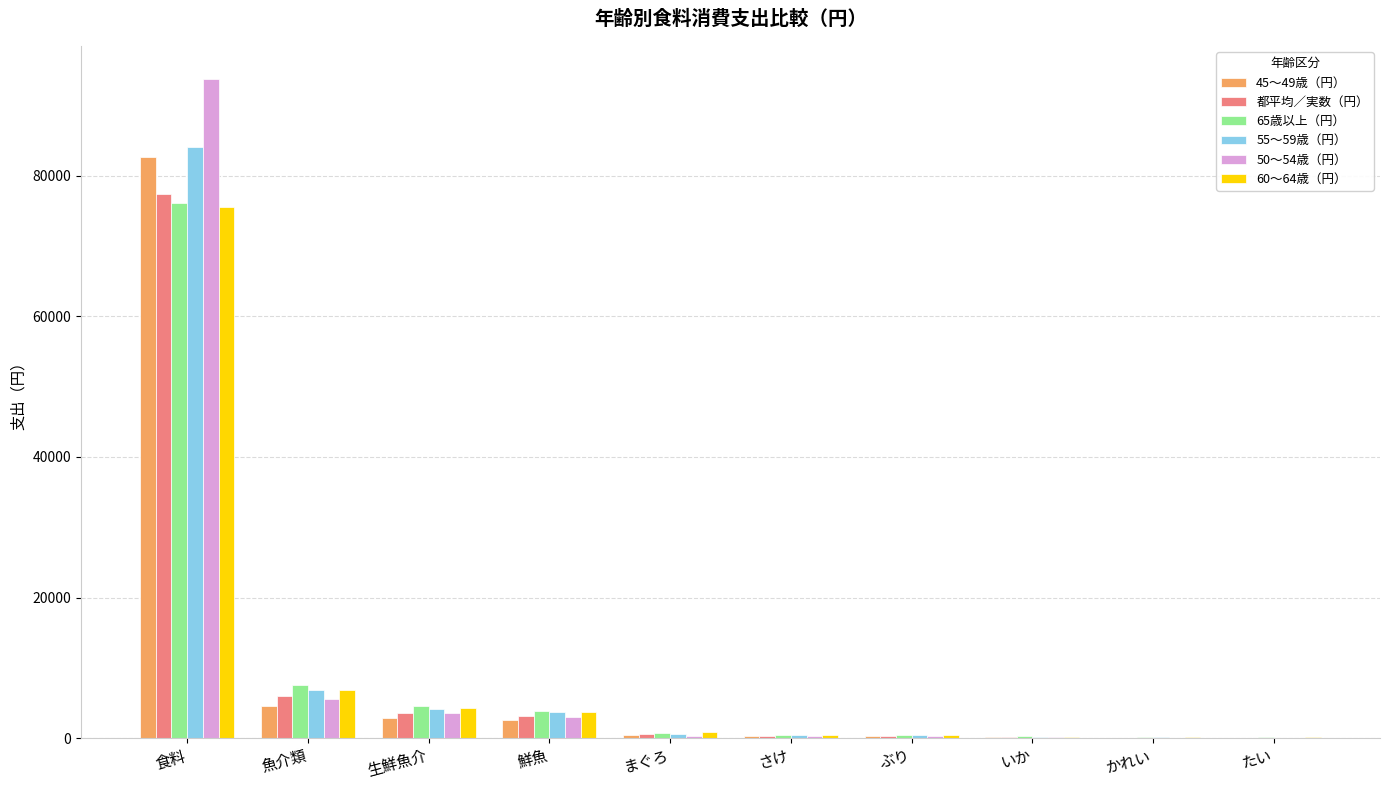

How many distinct data groups are displayed?

6